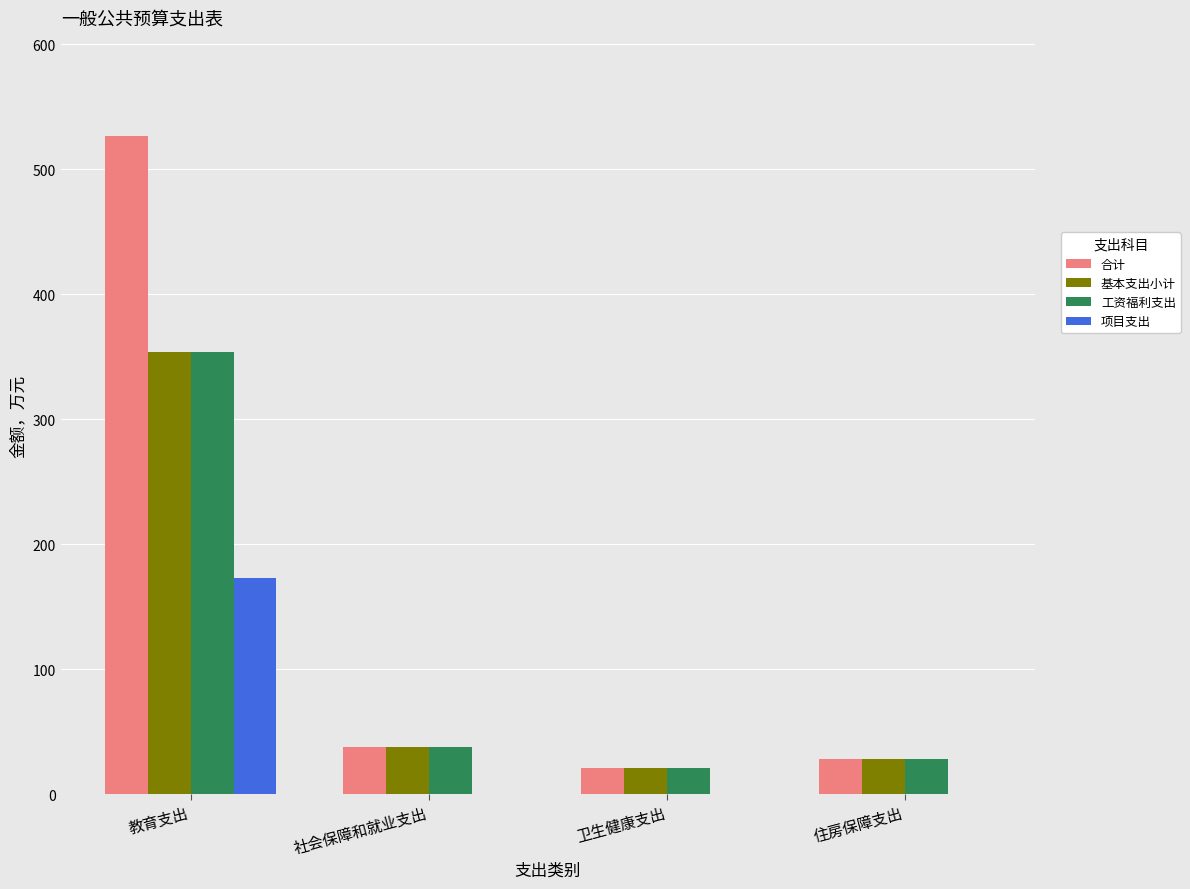

How many data points does each series have?

4